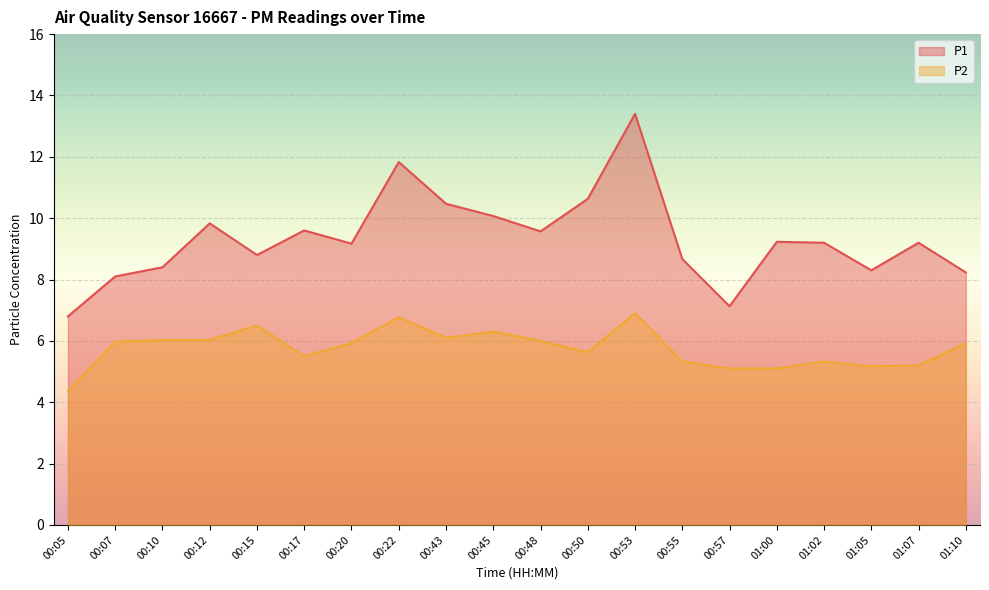

True or false: P2 and P1 cross at least once.

False